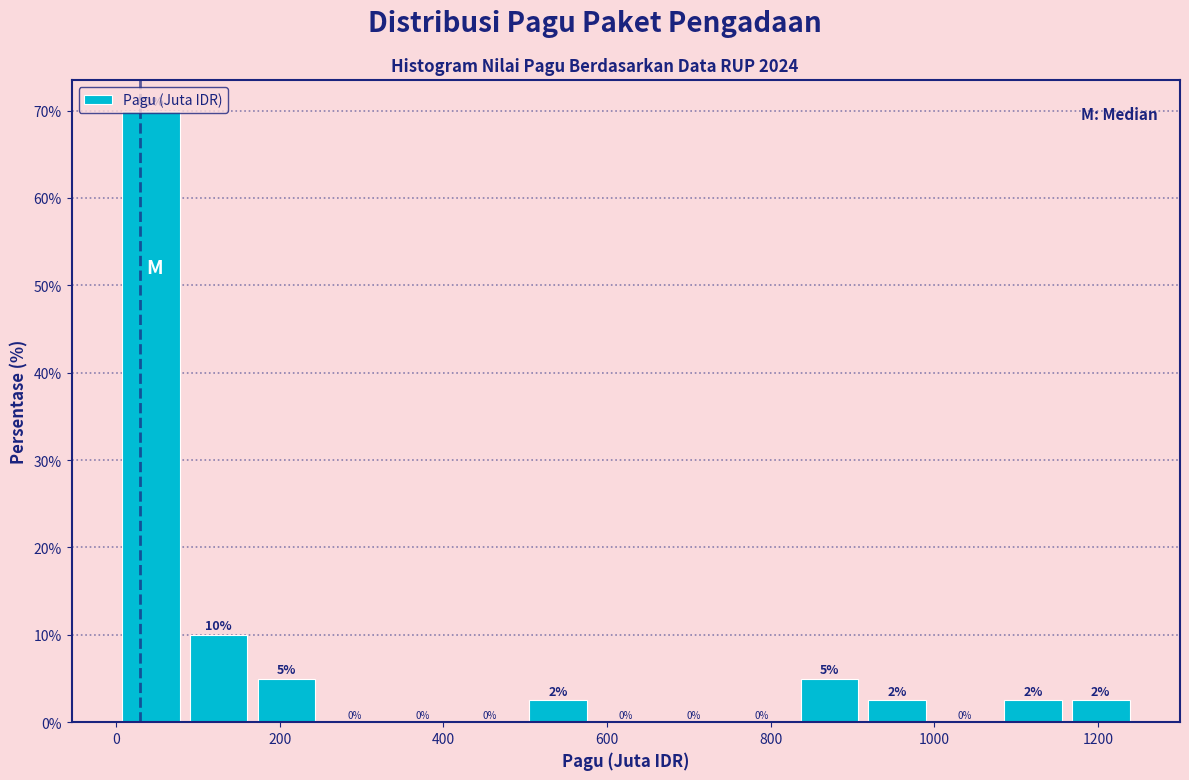

Which range on the x-axis has the tallest bar?

0 to 80